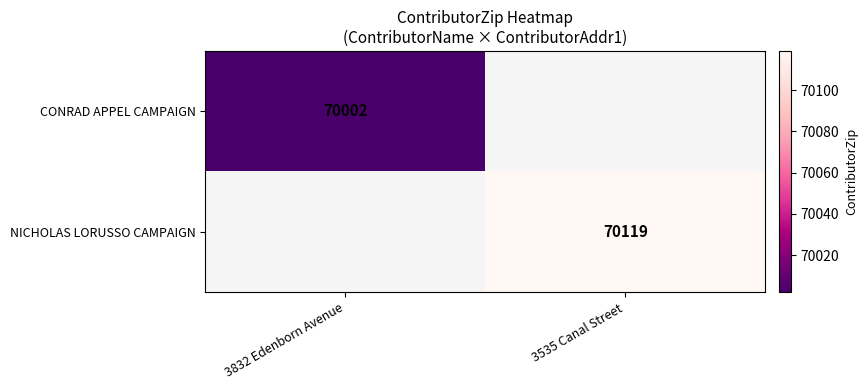

The value of CONRAD APPEL CAMPAIGN at 3832 Edenborn Avenue is 70002. True or false?

True